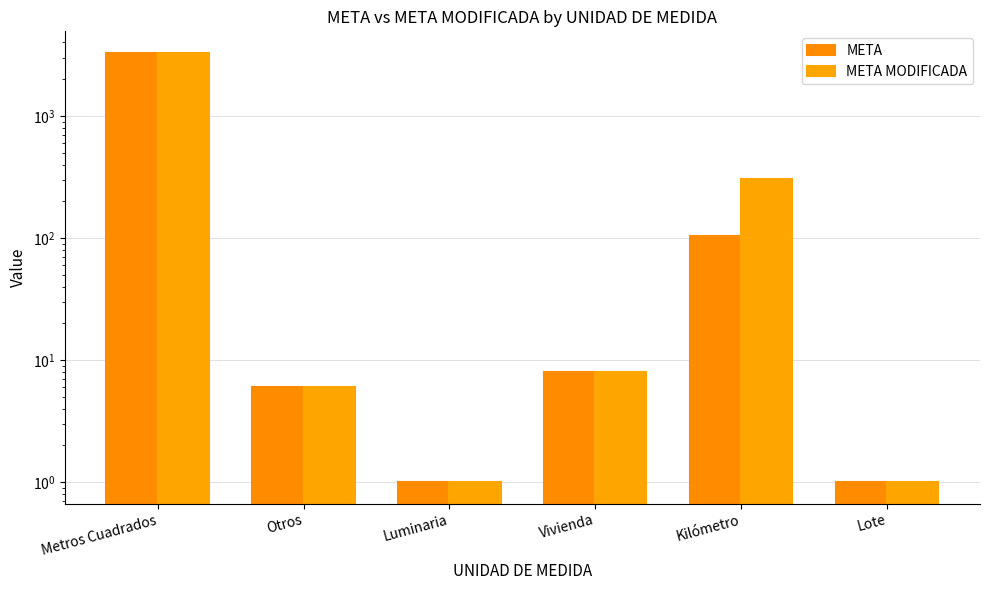

The META series shows 1 at Lote. True or false?

True